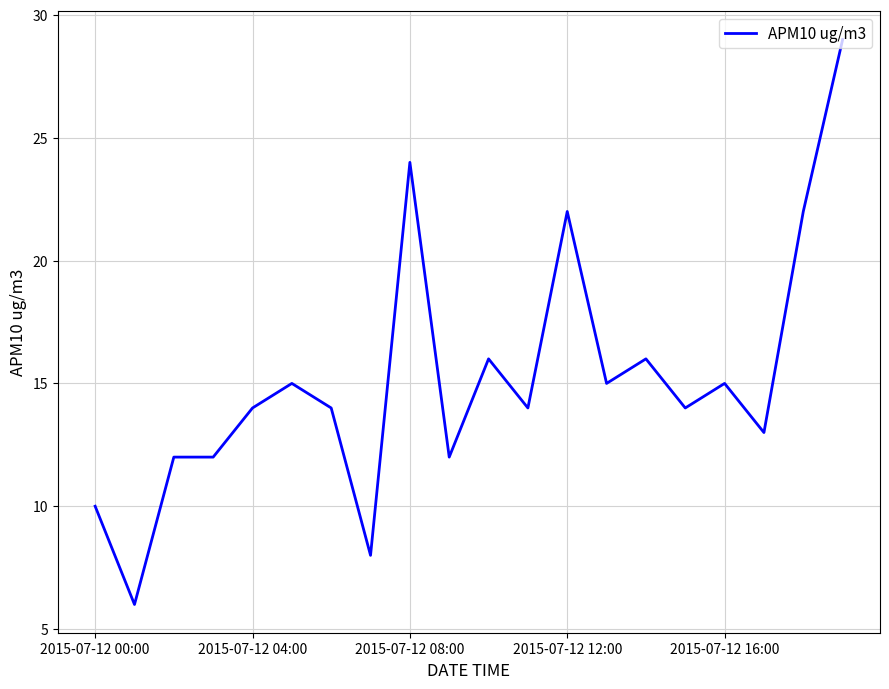

What is the greatest value displayed?

29